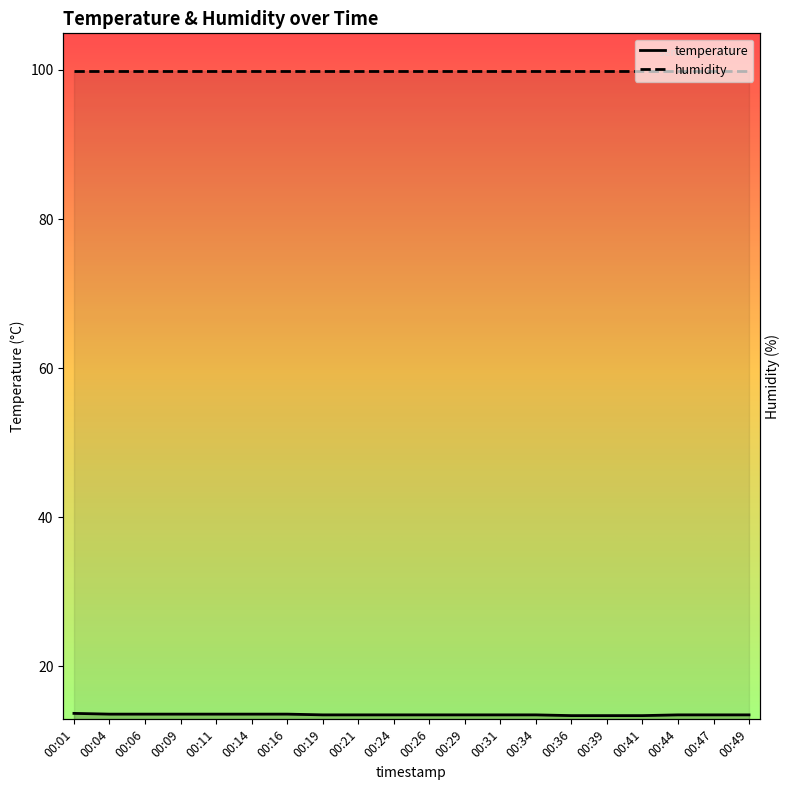

At which category does the chart reach its peak across all series?

00:01